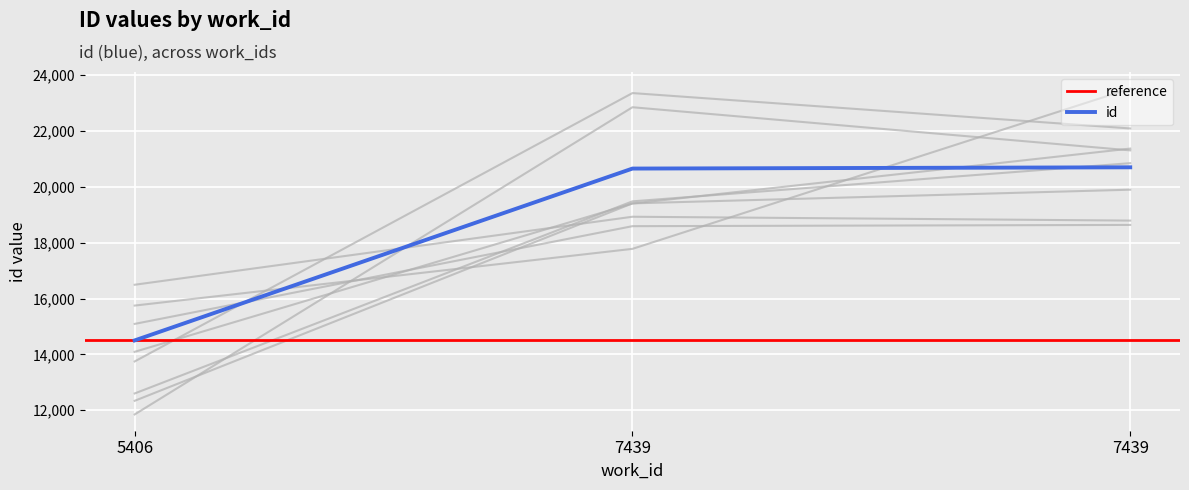

At which label does the data first exceed 20658?

7439